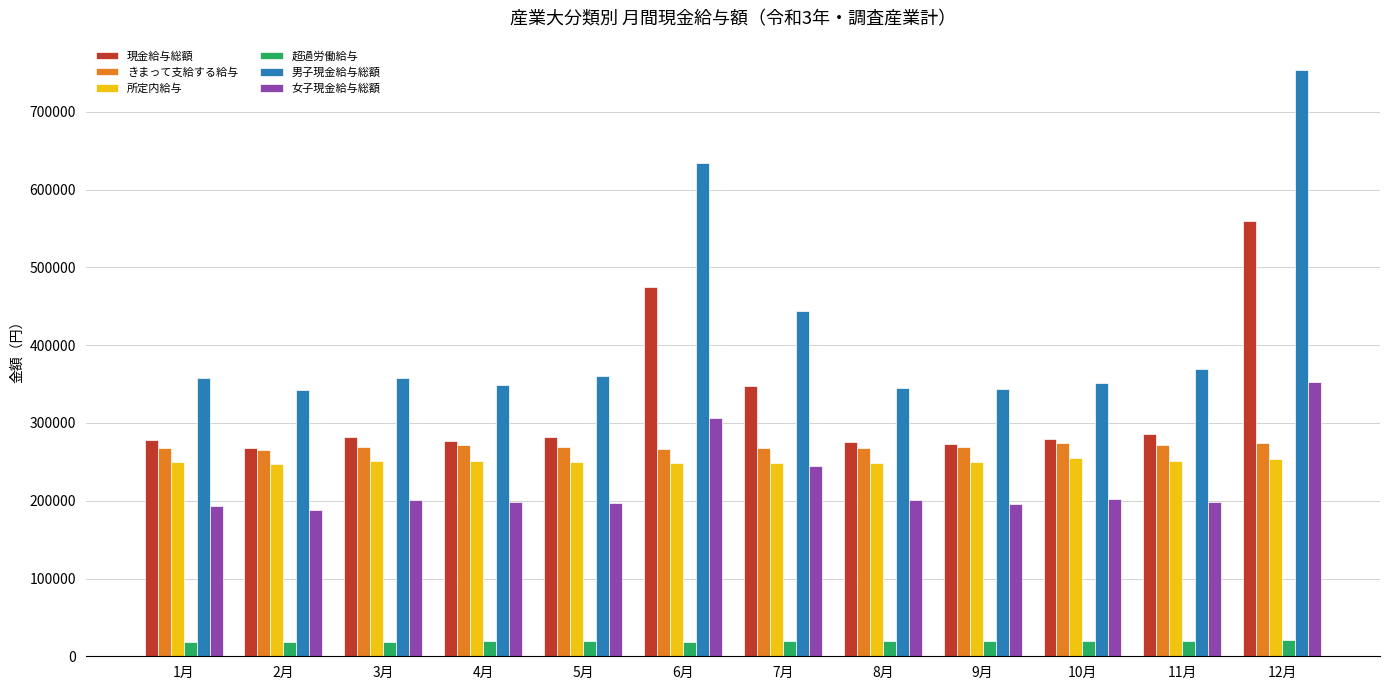

How many data points in 現金給与総額 are less than 281930?

6